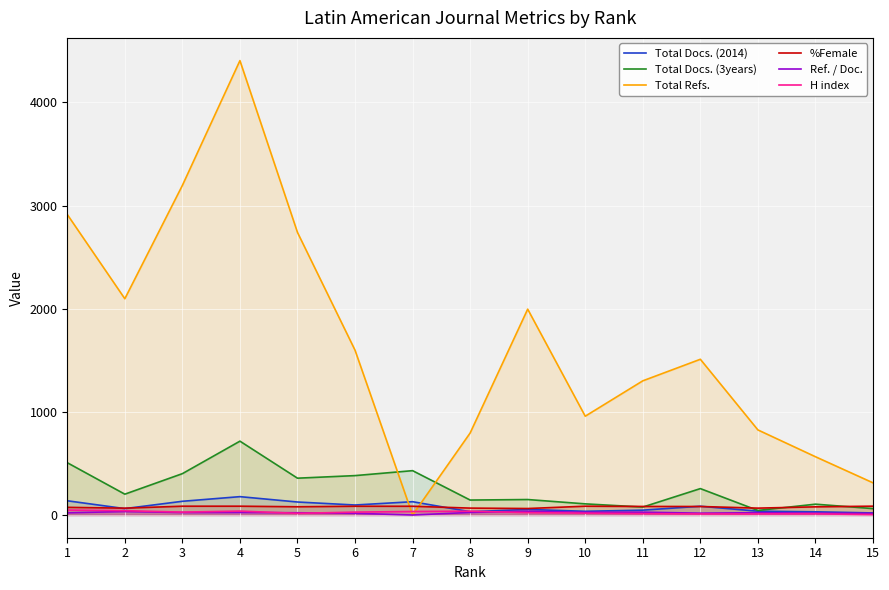

What is the approximate value of Ref. / Doc. at 2?

33.8